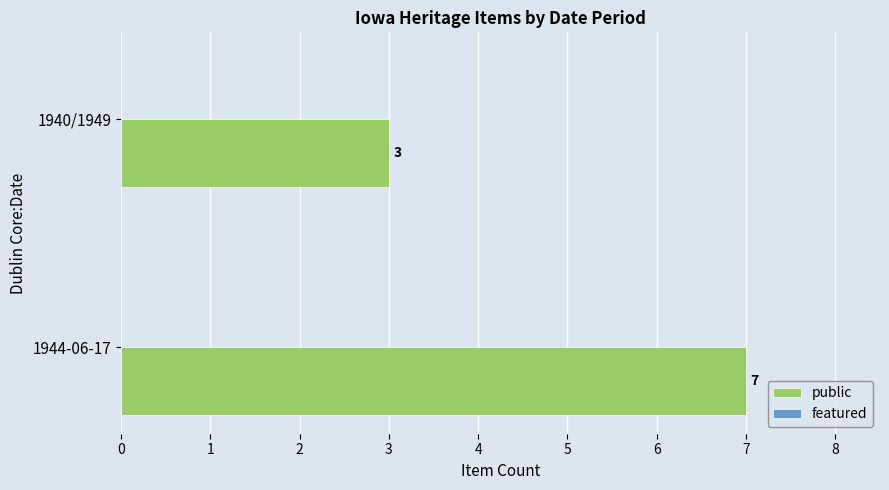

How many bars are there in total?

2